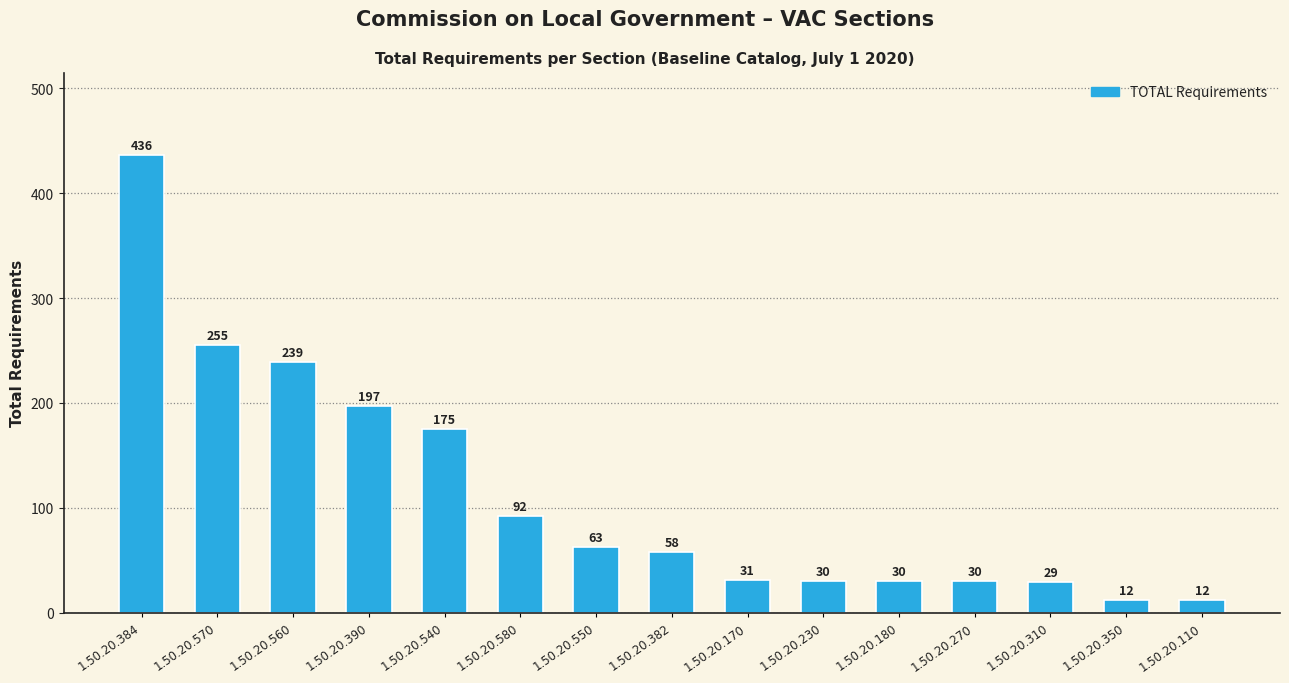

What is the approximate value at 1.50.20.230, to the nearest 10?

30